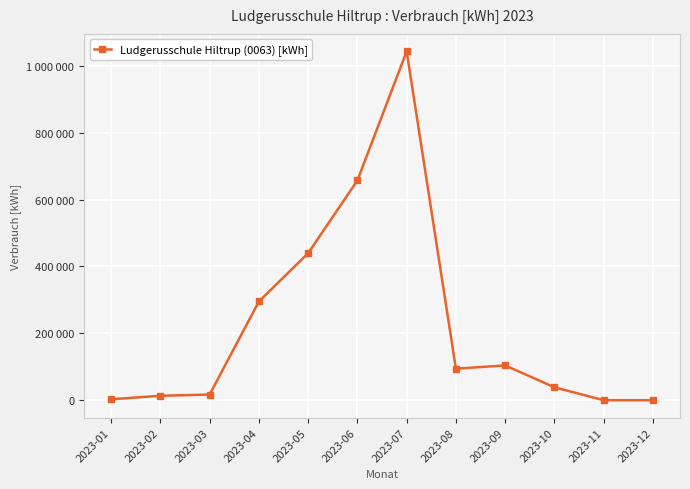

Which label corresponds to the largest value in the chart?

2023-07